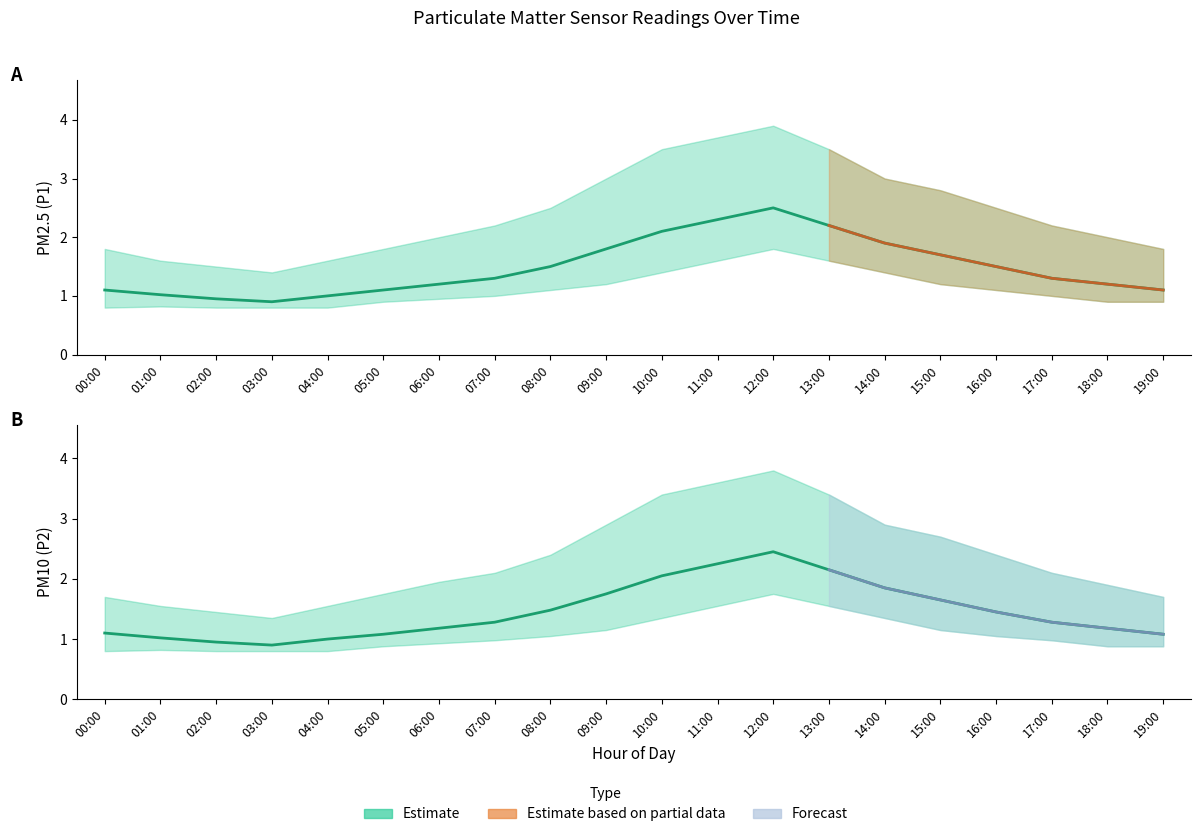

True or false: P2 and P1_lower intersect in this chart.

False